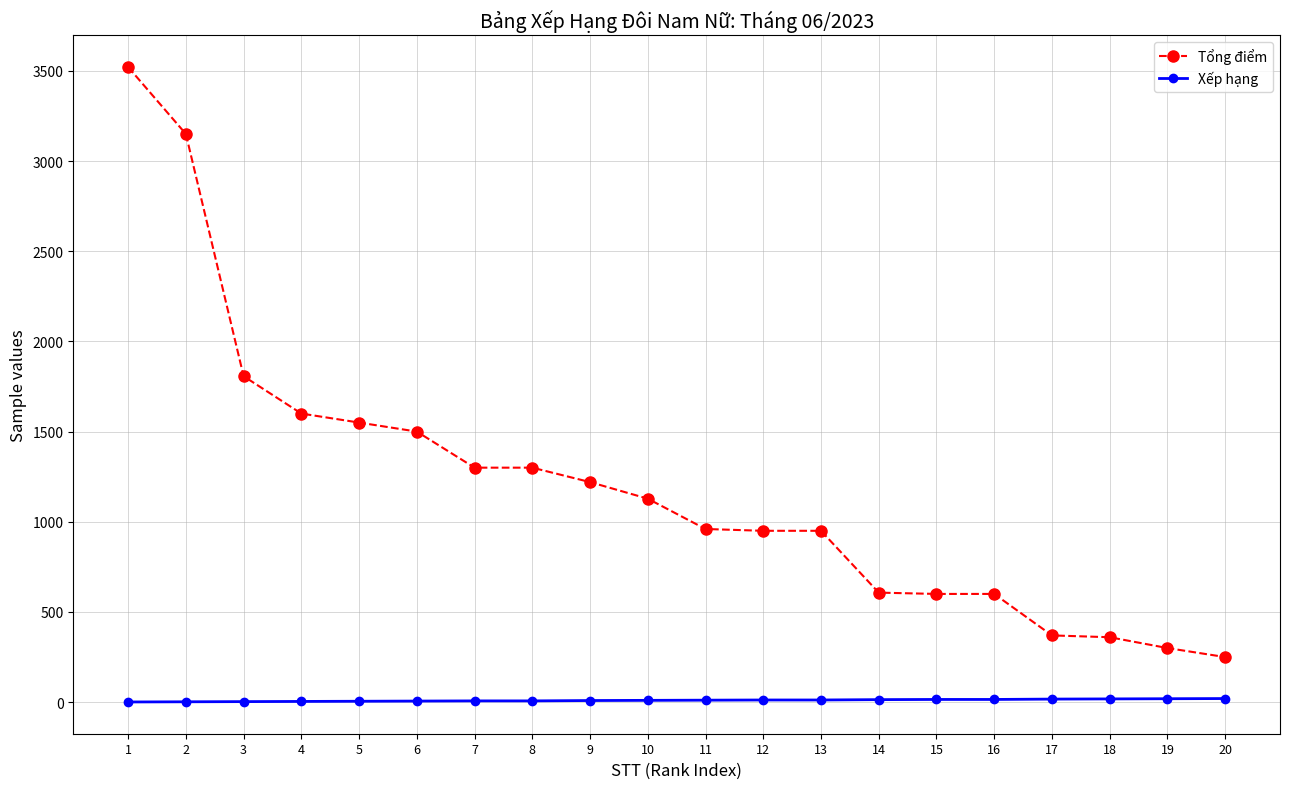

Rank the series by their maximum value, from highest to lowest.

Tổng điểm, Xếp hạng